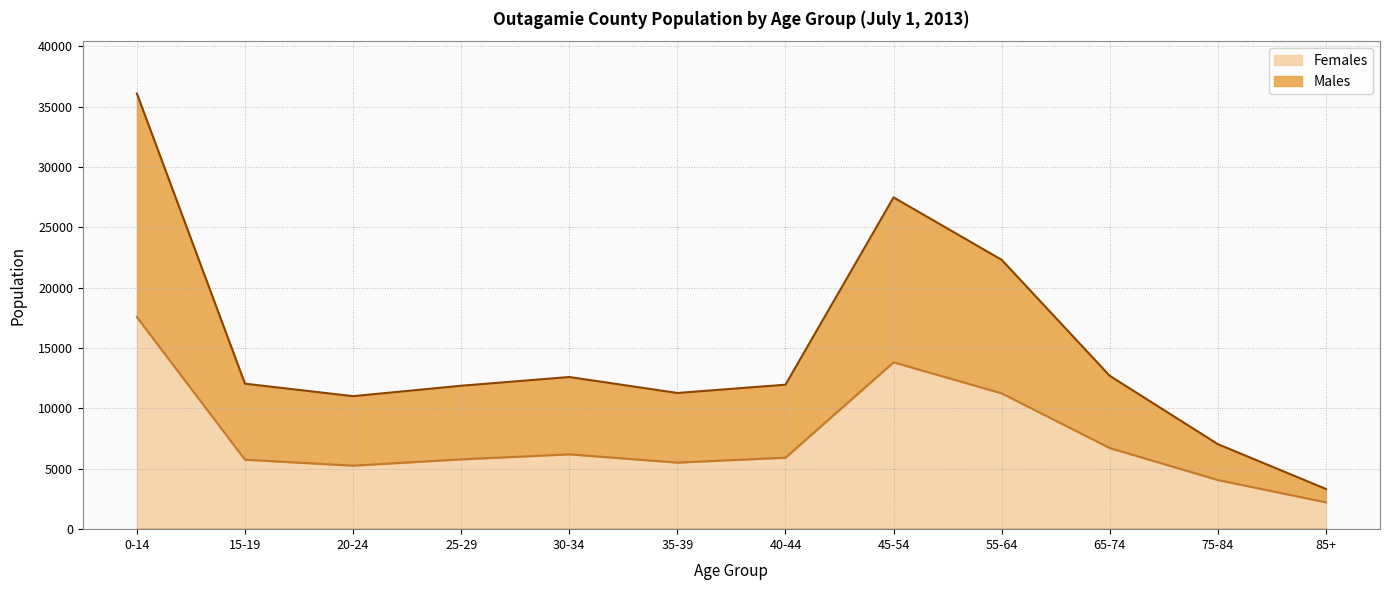

Where is the first local maximum for Males?

30-34